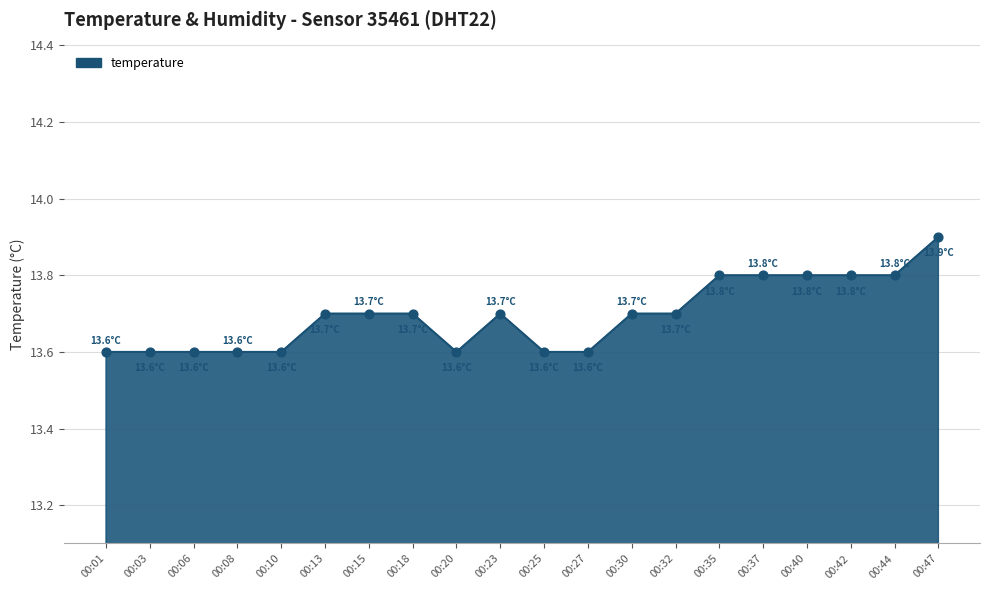

What is the change in value from 00:10 to 00:30?

+0.1